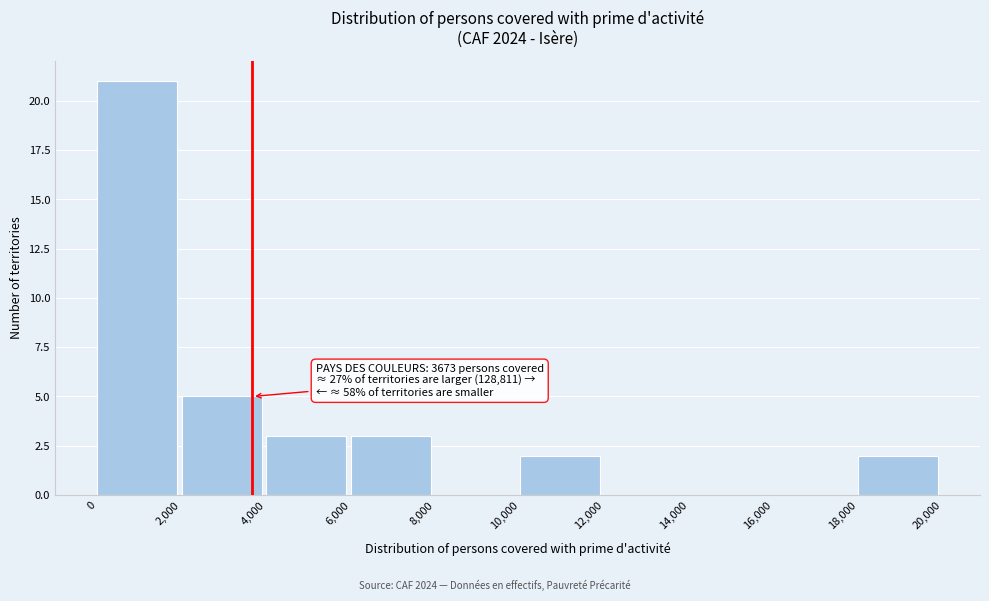

Over which range of the x-axis is the bar tallest?

0 to 2,000